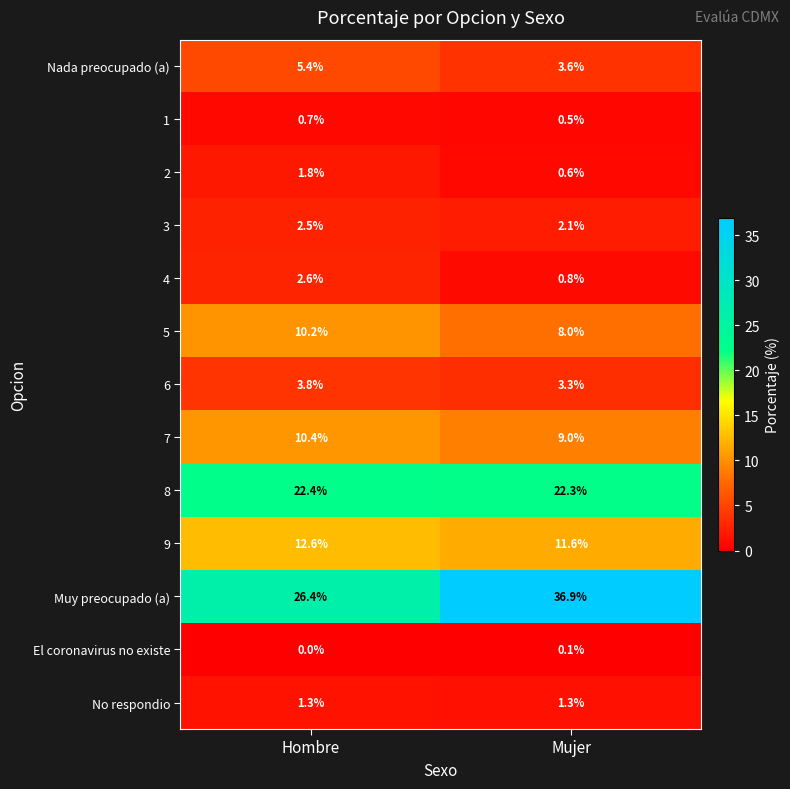

Read the Nada preocupado (a) value at Hombre.

5.4